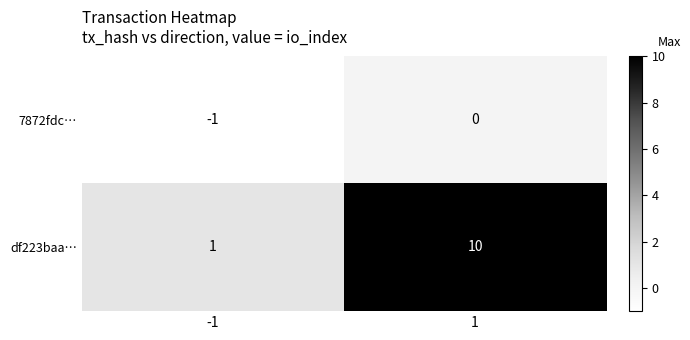

Rank the series at -1 from lowest to highest value.

7872fdc…, df223baa…